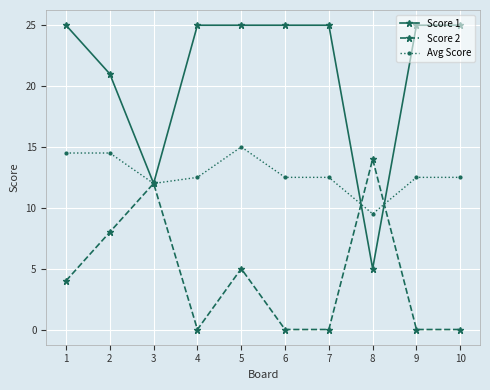

List the series in order of their peak value, lowest first.

Score 2, Avg Score, Score 1